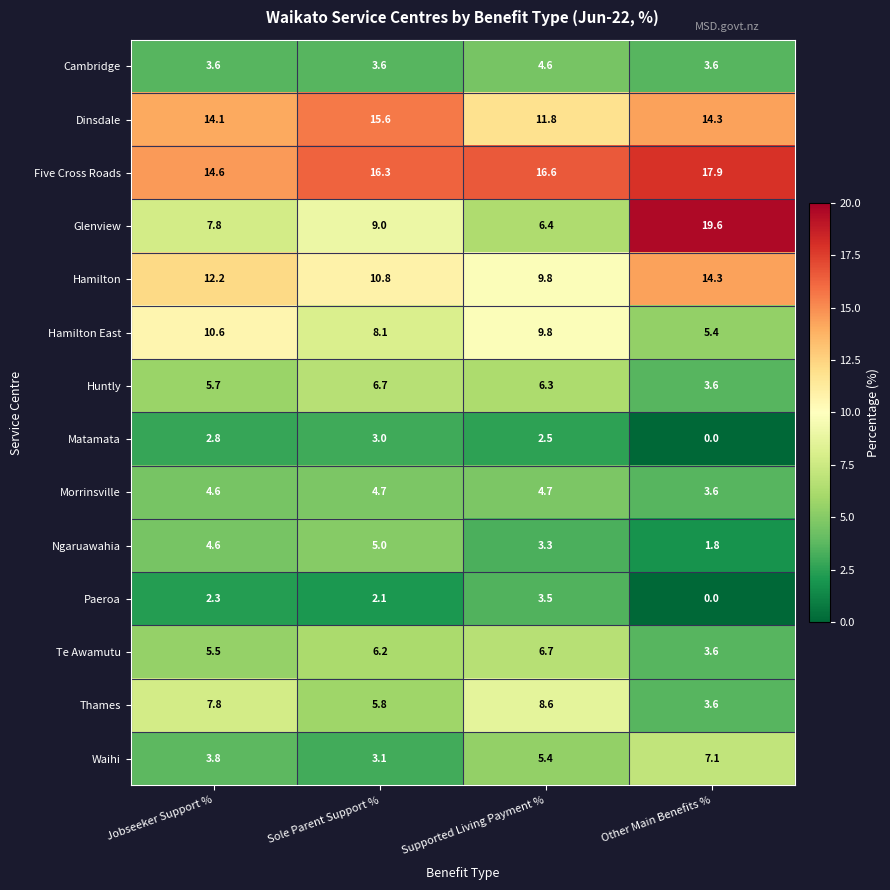

Which category has the lowest value across all series?

Other Main Benefits %